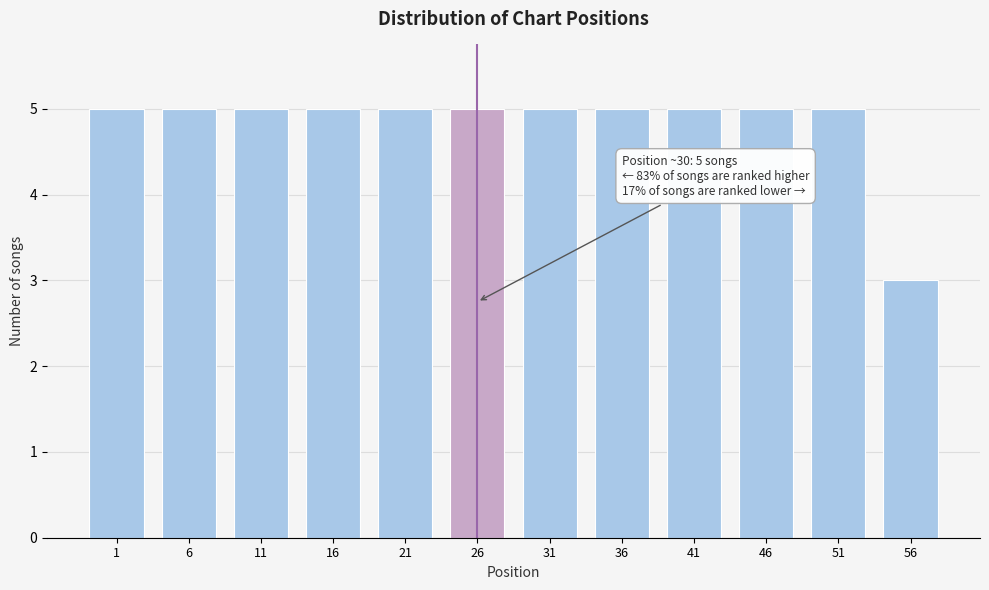

Reading right to left, list all the values displayed in this chart.

56=3	51=5	46=5	41=5	36=5	31=5	26=5	21=5	16=5	11=5	6=5	1=5